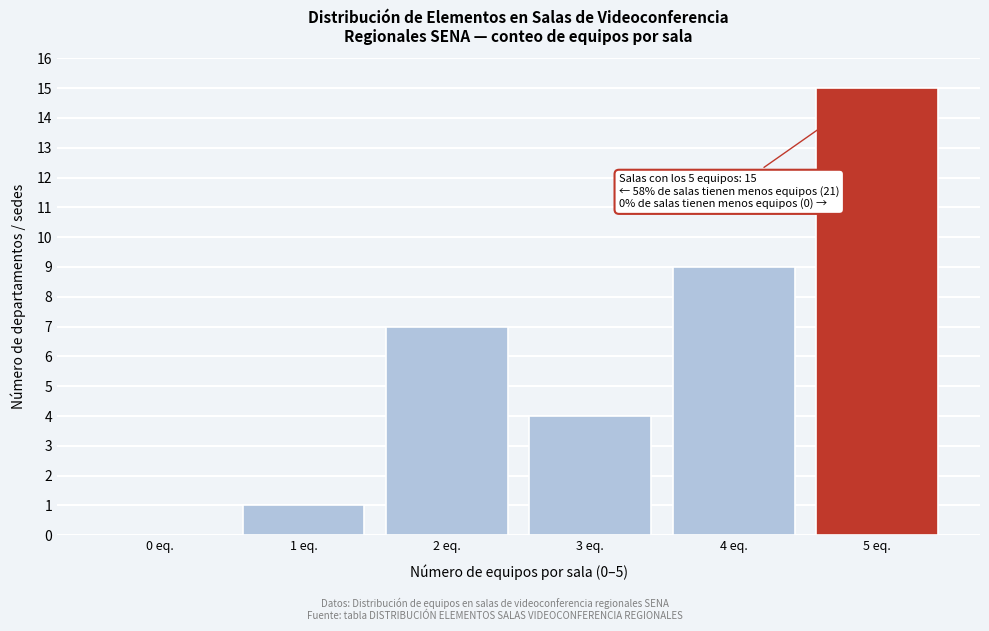

Which range on the x-axis has the tallest bar?

4.5 to 5.5